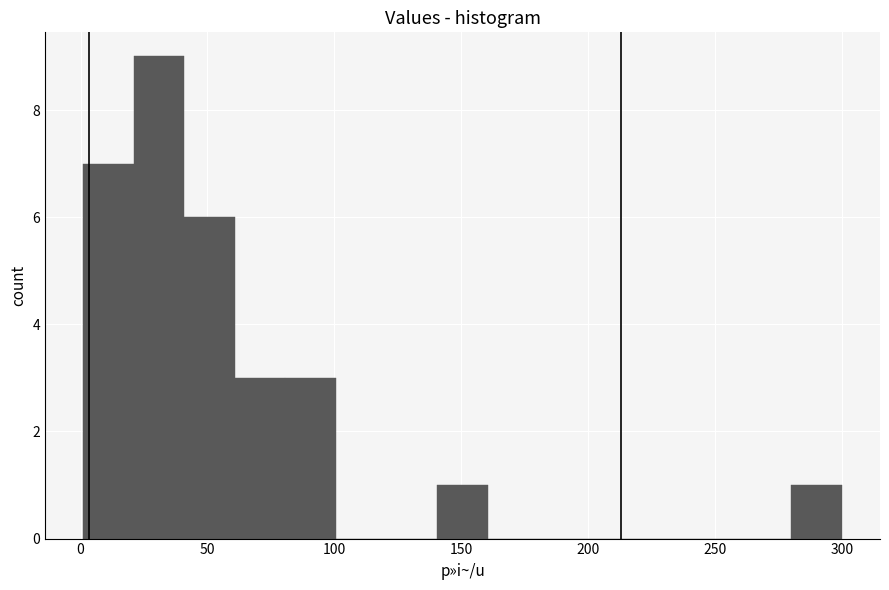

Around what value on the x-axis is the tallest bar? Give the approximate position of its centre, as read against the axis.

30